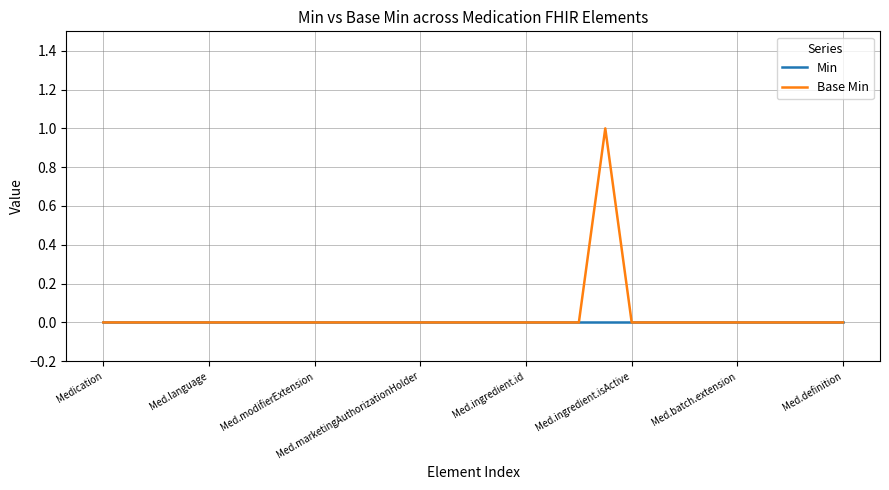

What are all the series names shown in the legend?

Min, Base Min